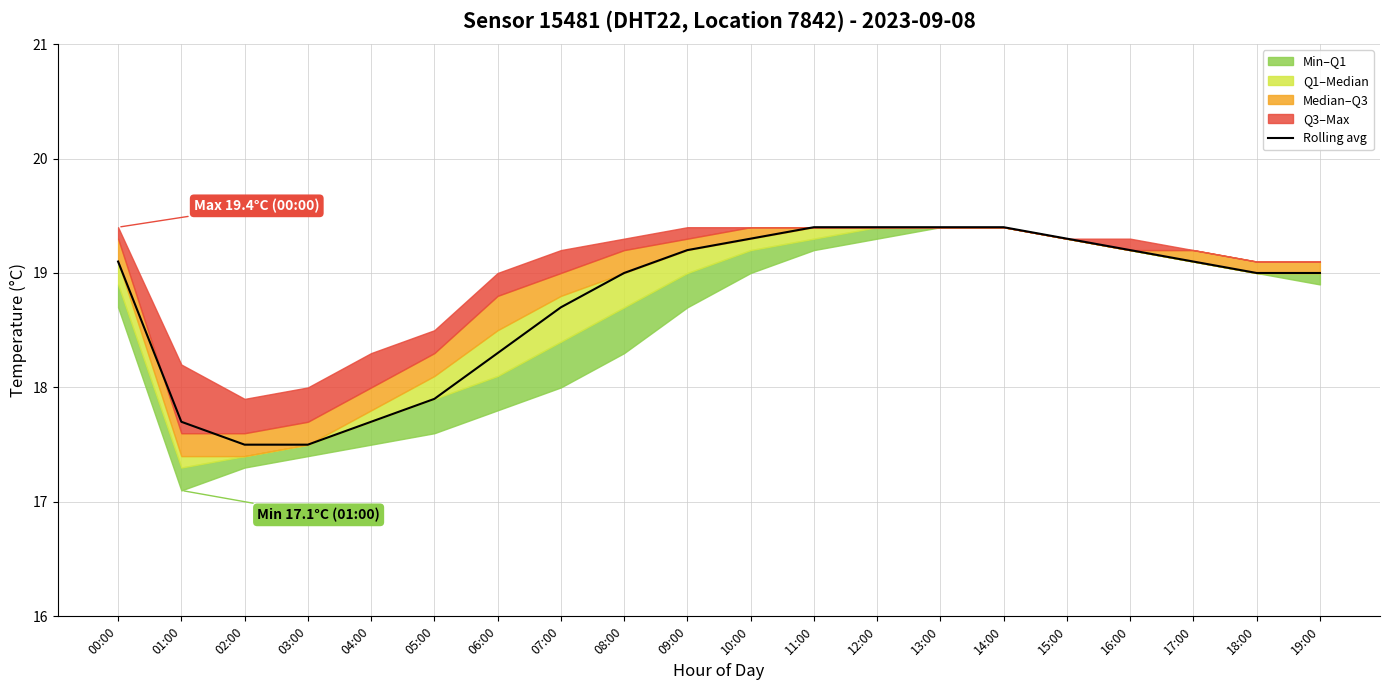

What is the difference between the values at 01:00 and 16:00?

1.5